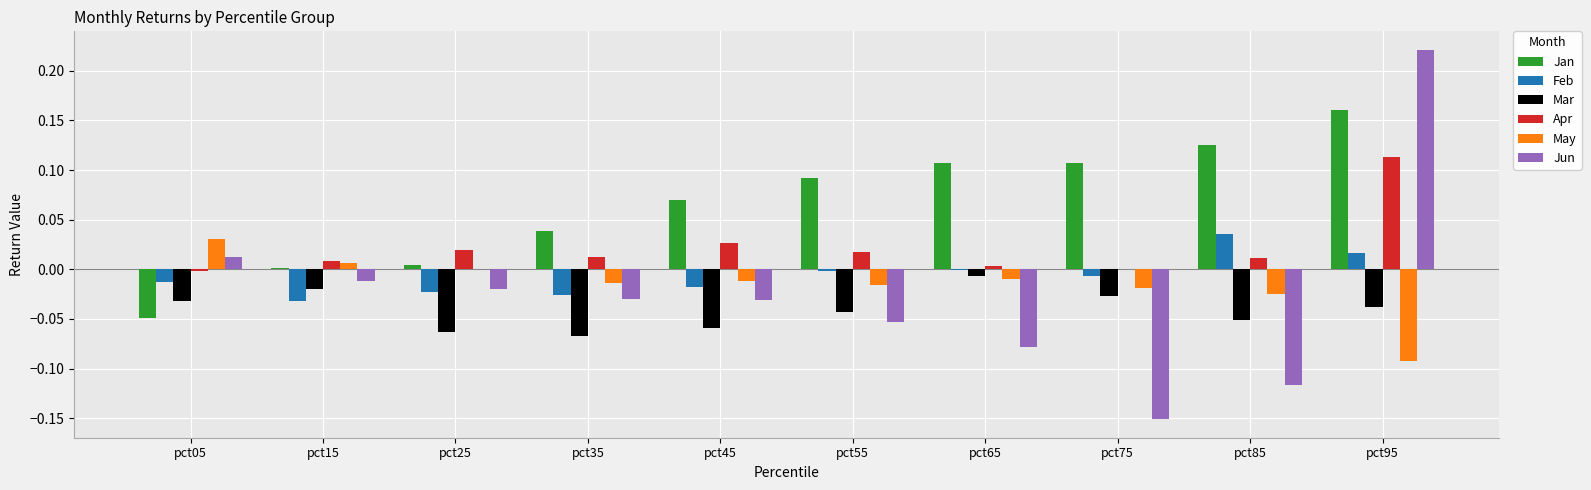

What is the sum of all Jan values?

0.7